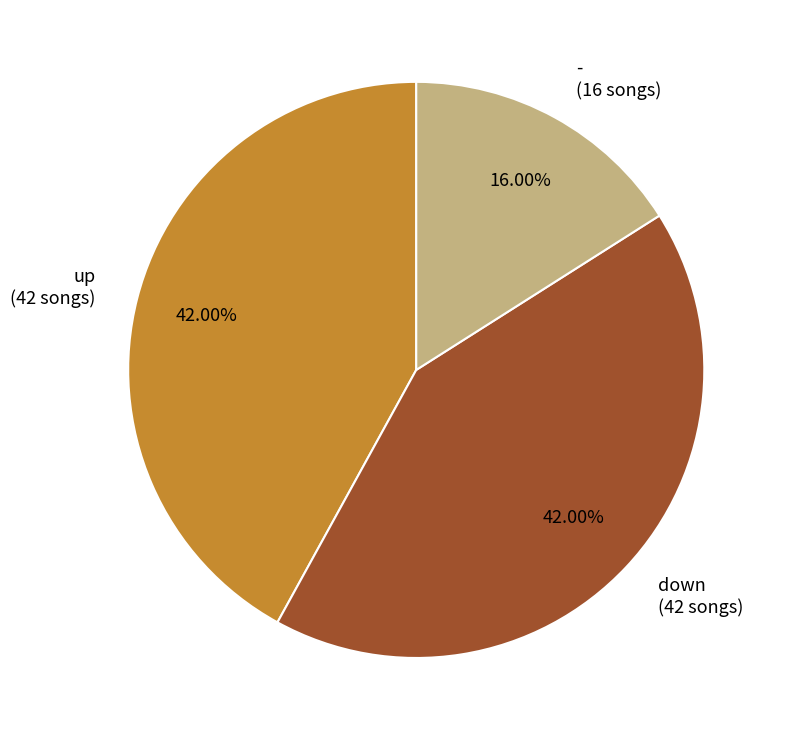

Is there a majority slice in this chart?

No